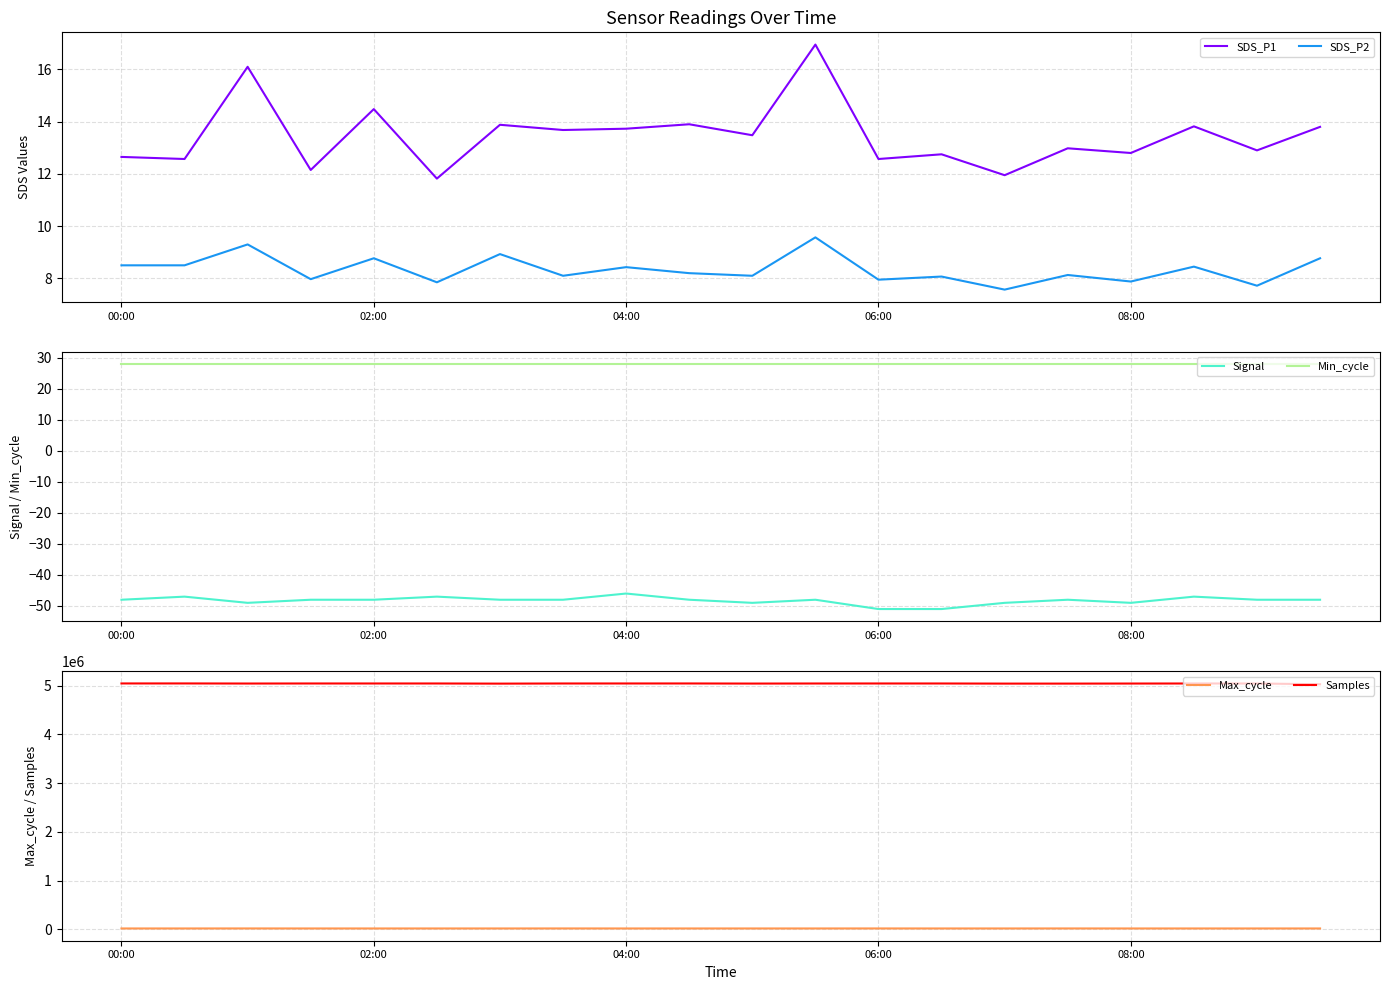

The SDS_P2 series shows 8.4 at 04:00. True or false?

True